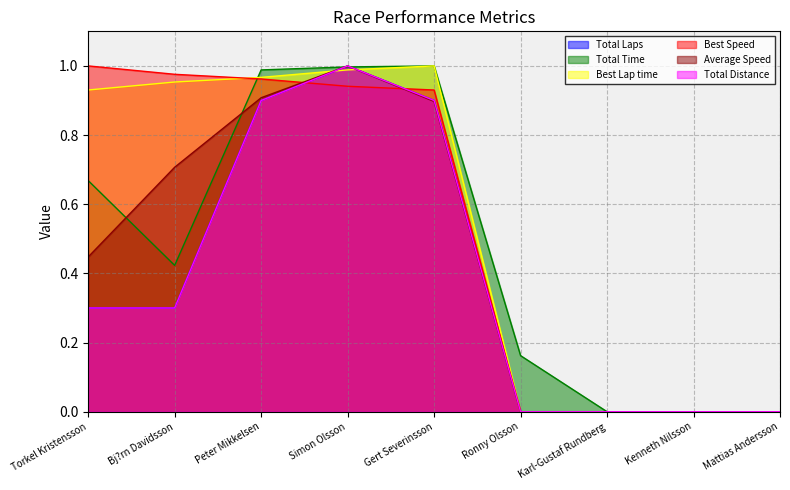

True or false: Best Speed has a value of 0.0 at Kenneth Nilsson.

True